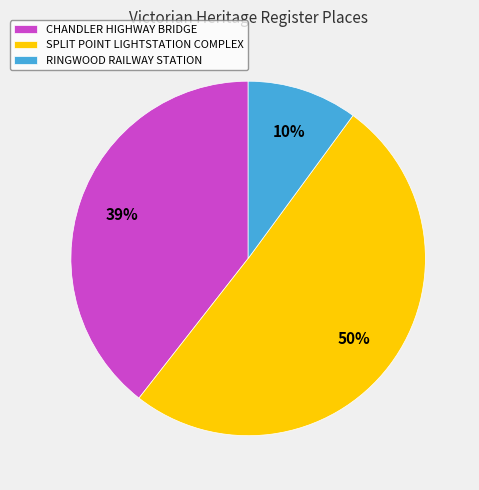

Does SPLIT POINT LIGHTSTATION COMPLEX account for over 50% of the chart?

Yes